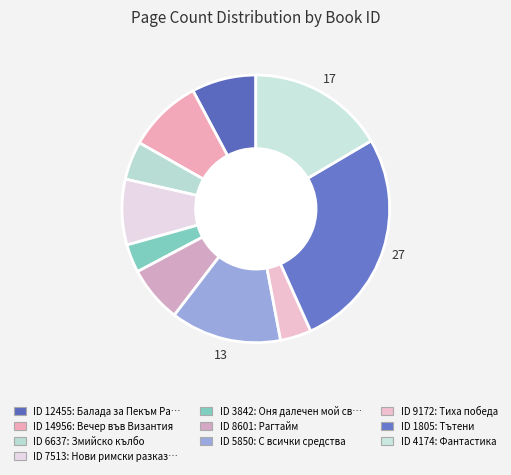

How many slices are in this pie chart?

10